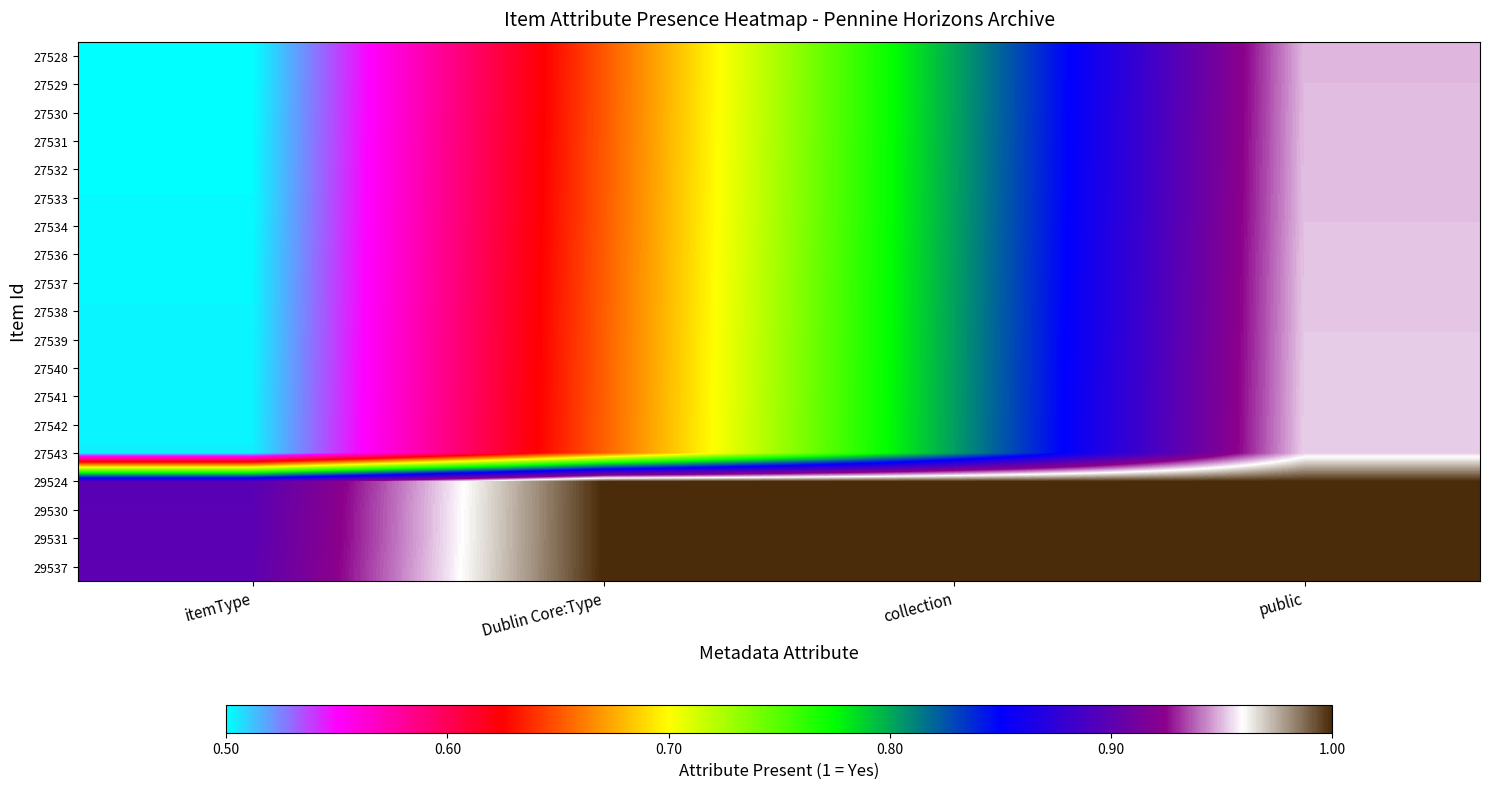

Which label corresponds to the largest value in the chart?

Dublin Core:Type